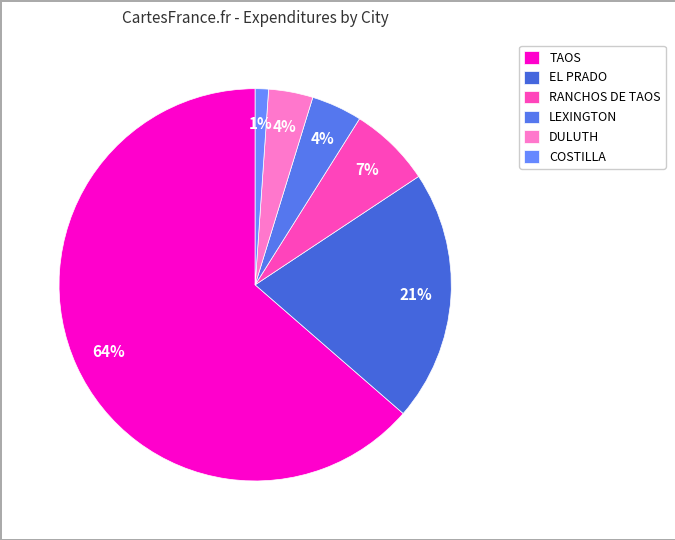

Does any single category account for the majority?

Yes